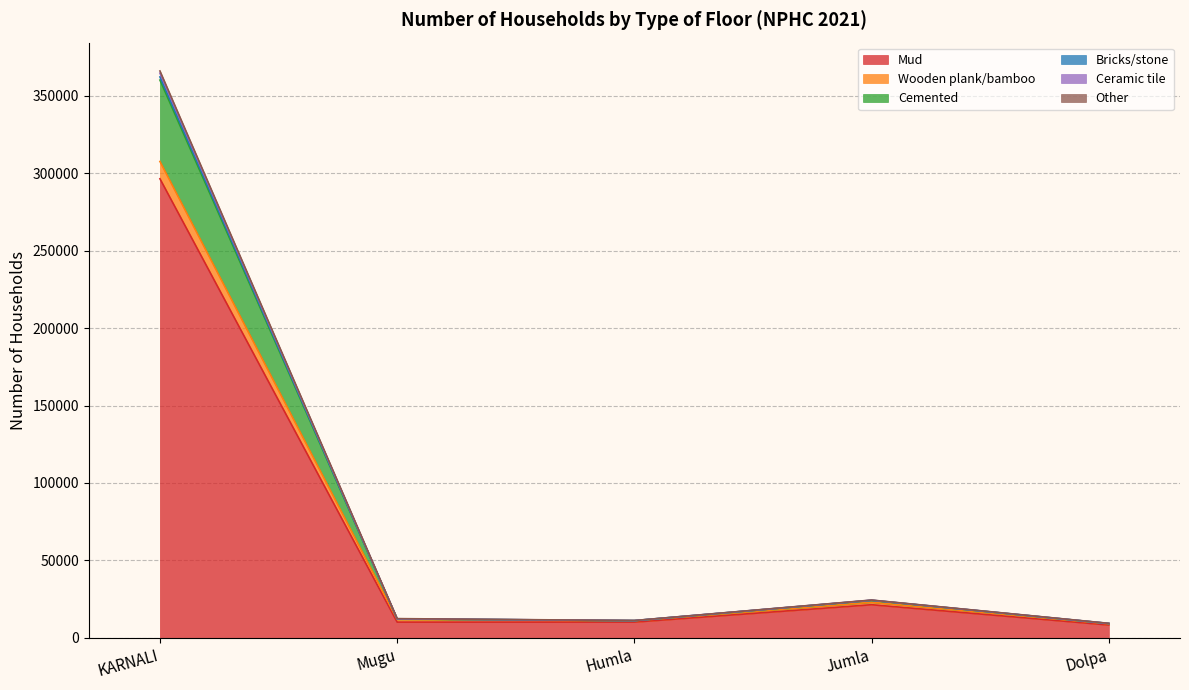

In Ceramic tile, how many points are lower than both neighbors (excluding endpoints)?

1